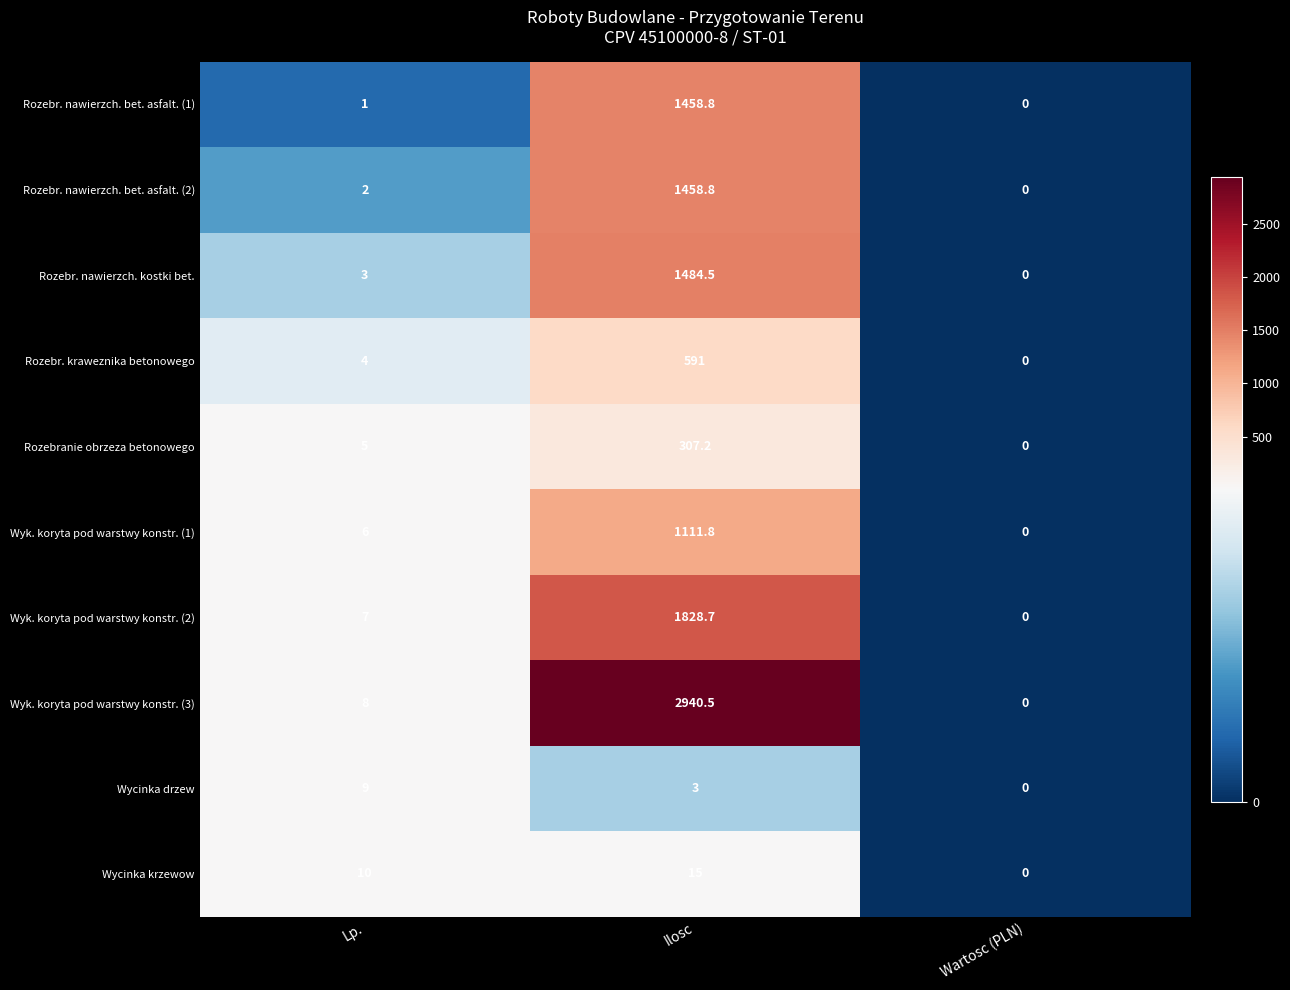

Which category has the lowest value across all series?

Wartosc (PLN)